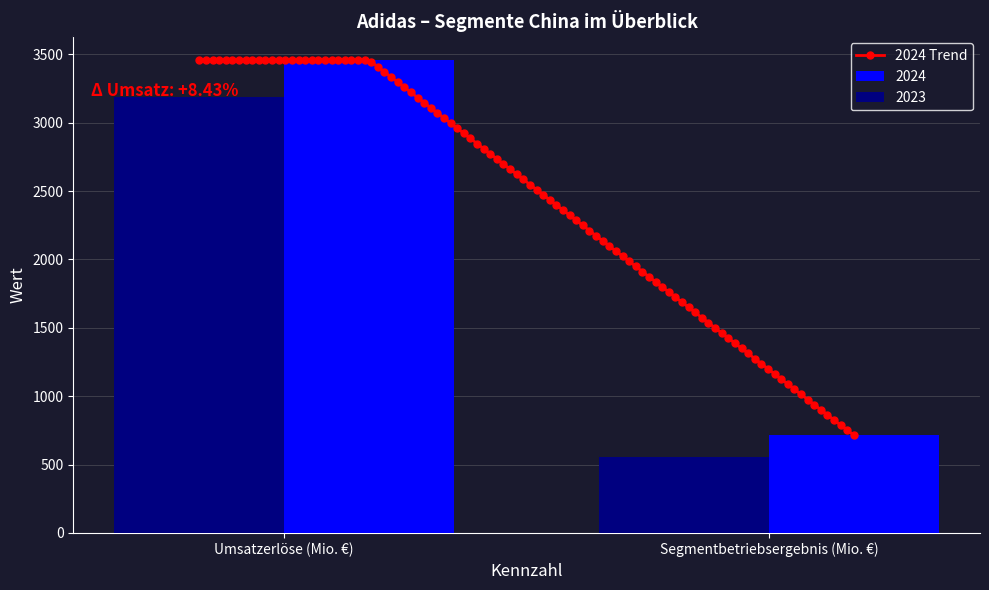

At how many categories does at least one series exceed 605?

2